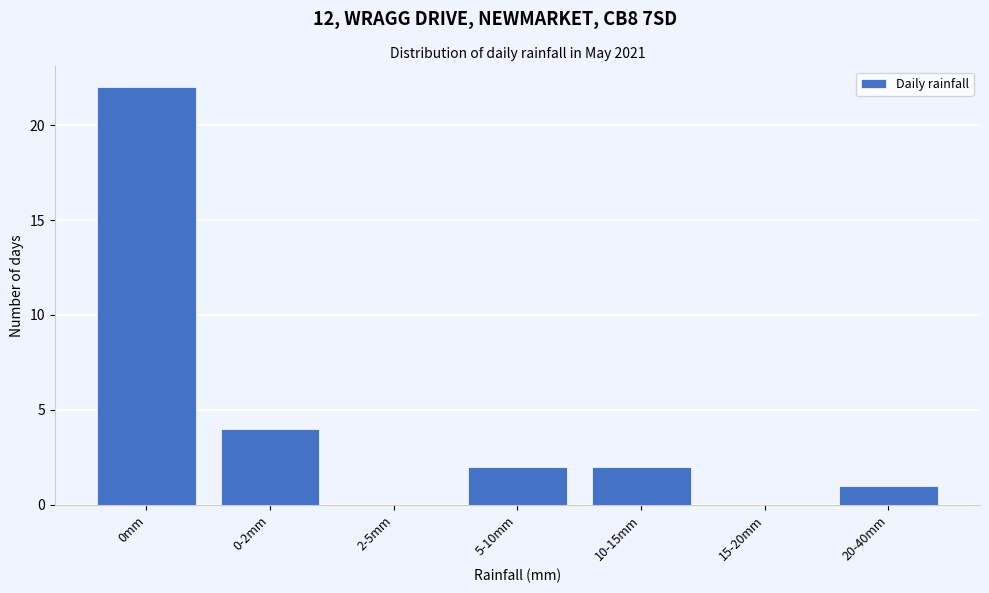

Reading left to right, list all the values displayed in this chart.

0mm=22	0-2mm=4	2-5mm=0	5-10mm=2	10-15mm=2	15-20mm=0	20-40mm=1